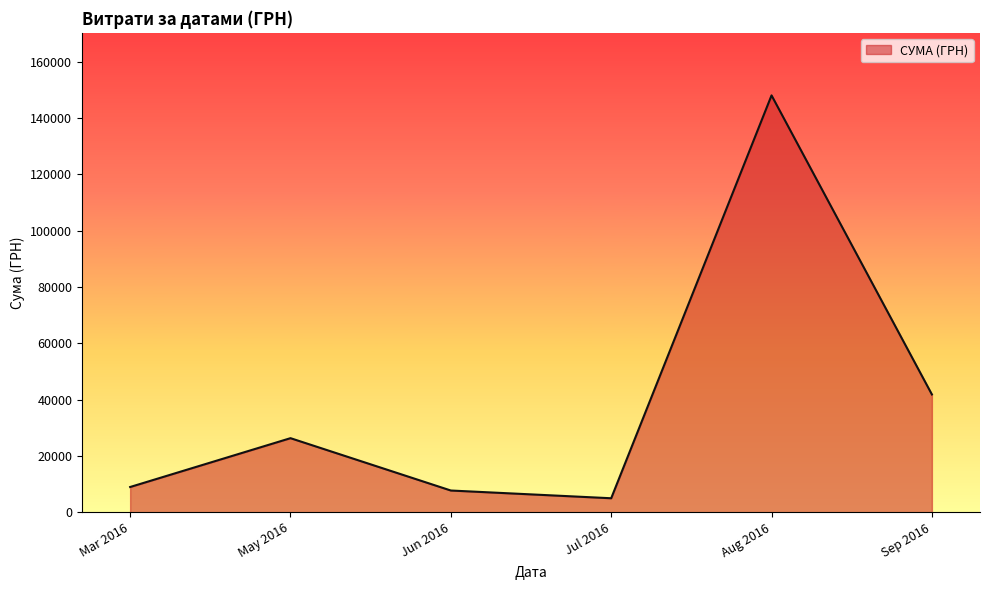

Is it true that the value at Mar 2016 is 8977.0?

True